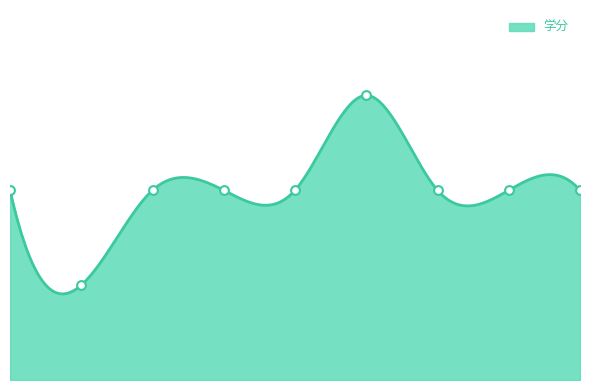

What is the ratio of the value at 机器学习 to the value at 多媒体通信?

1.5